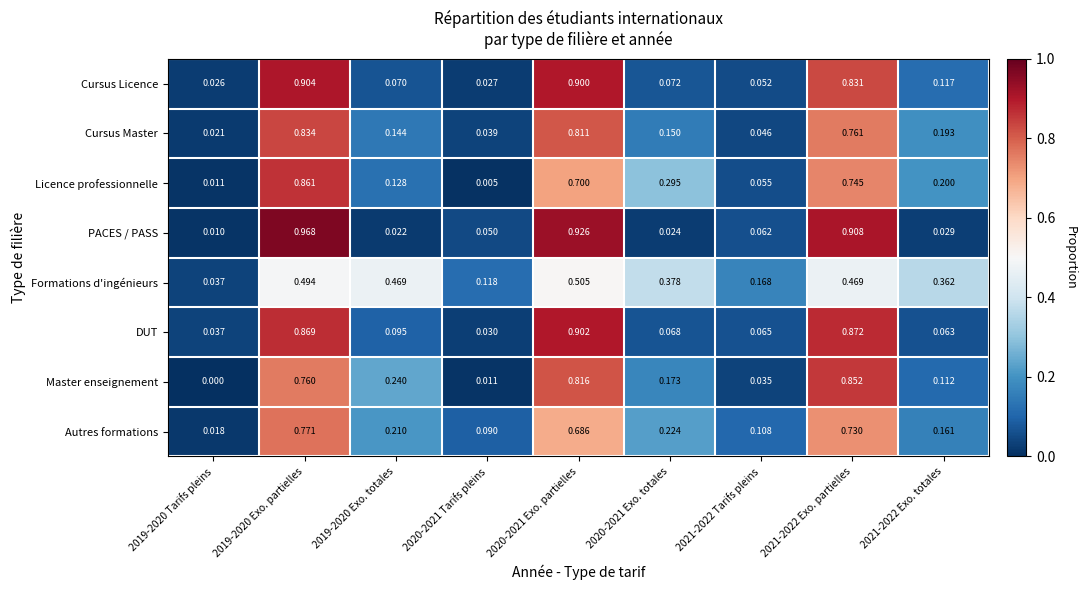

Which series has the largest range (max minus min)?

PACES / PASS